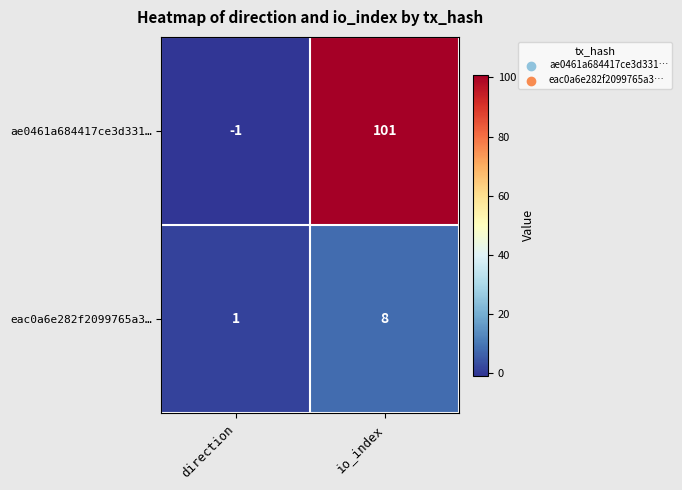

At how many categories does at least one series exceed 81?

1